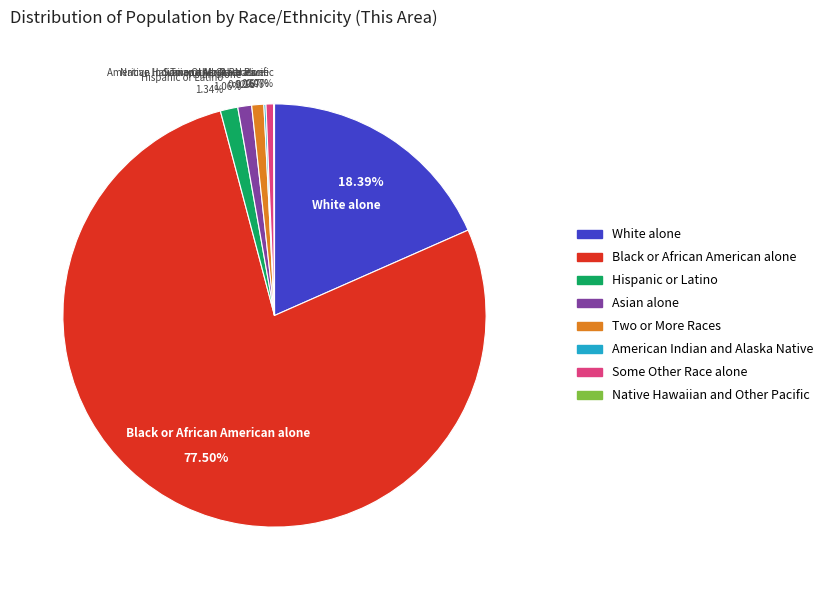

Between Black or African American alone and Some Other Race alone, which is larger?

Black or African American alone